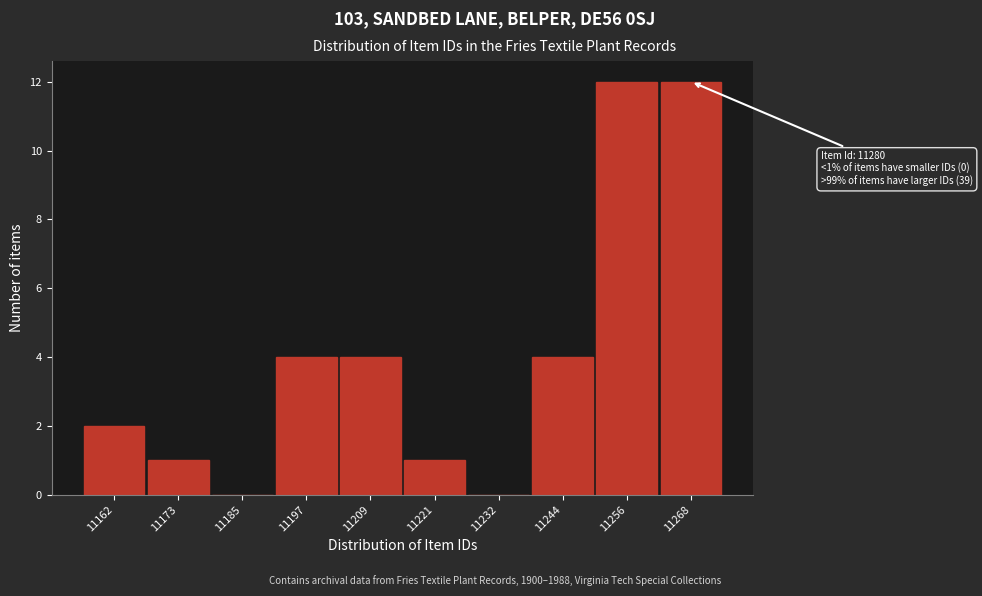

Reading left to right, list all the values displayed in this chart.

11162=2	11173=1	11185=0	11197=4	11209=4	11221=1	11232=0	11244=4	11256=12	11268=12